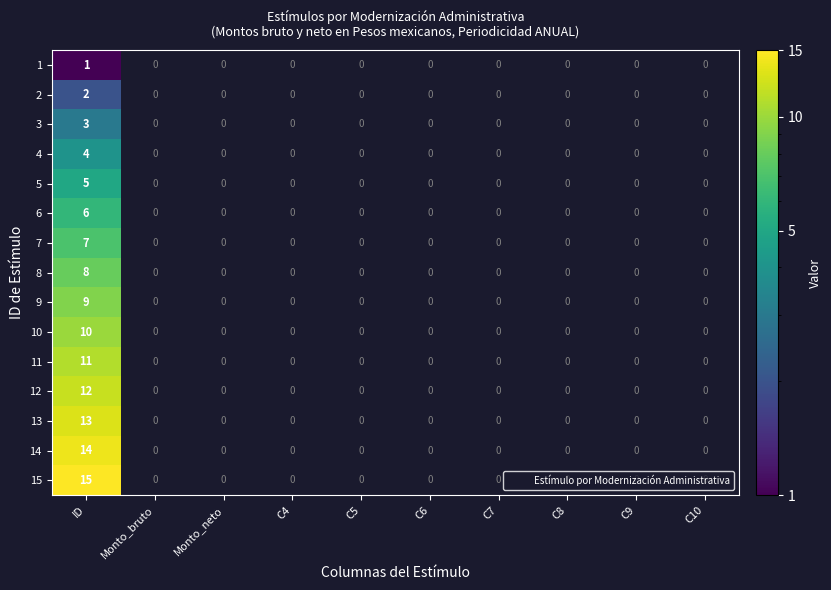

Which category has the highest value across all series?

ID